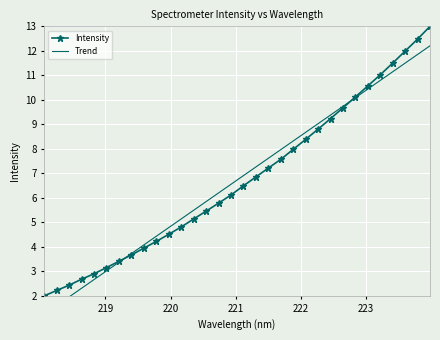

At how many categories does at least one series exceed 5?

21